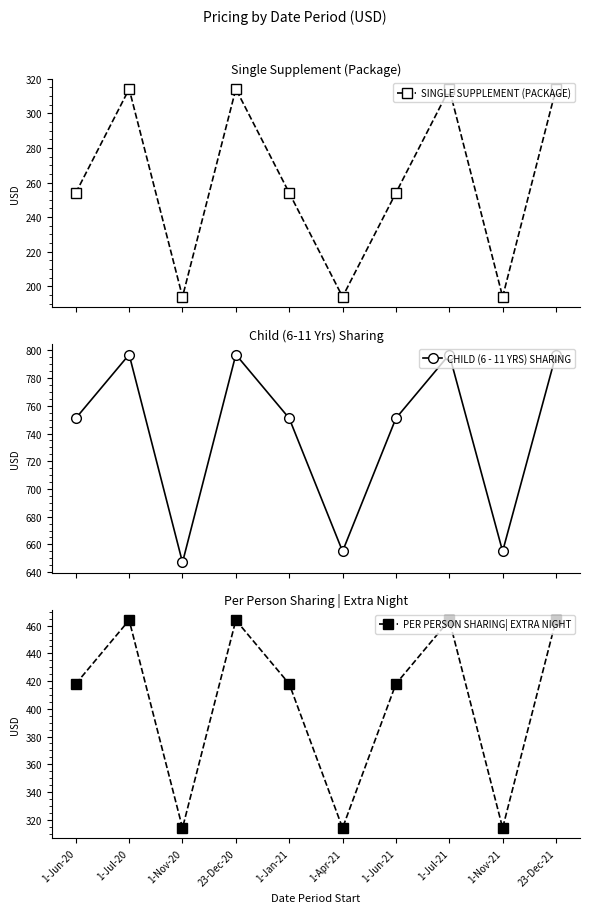

How many interior local valleys does the PER PERSON SHARING| EXTRA NIGHT series have?

3